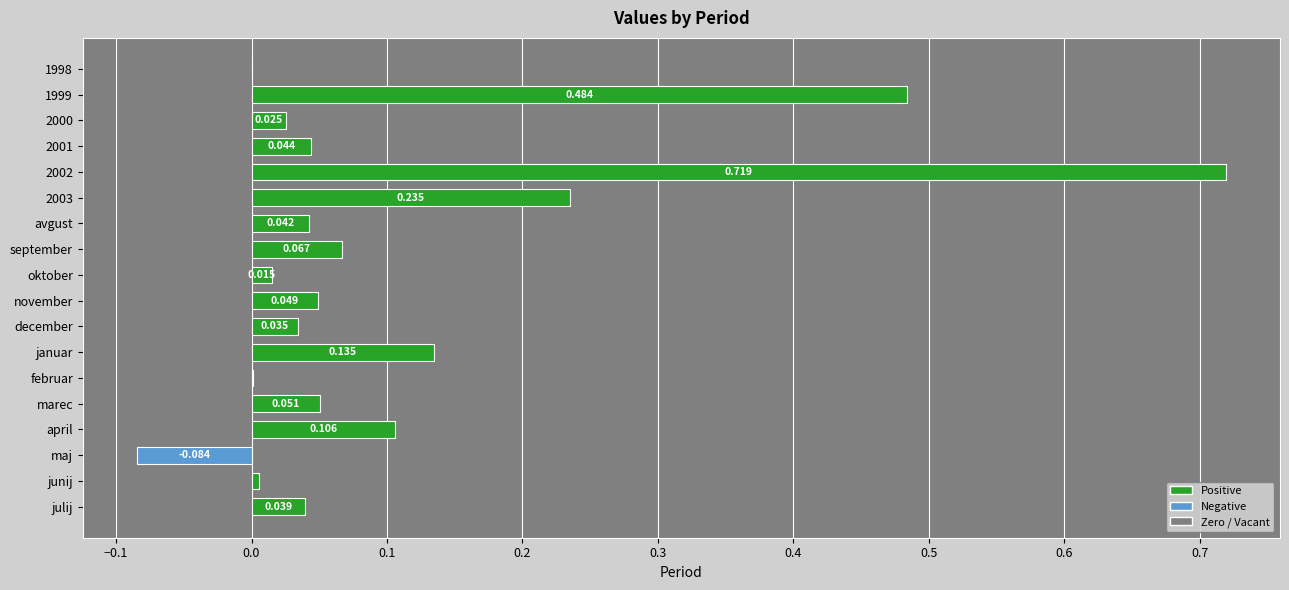

Does the chart contain stacked bars?

No